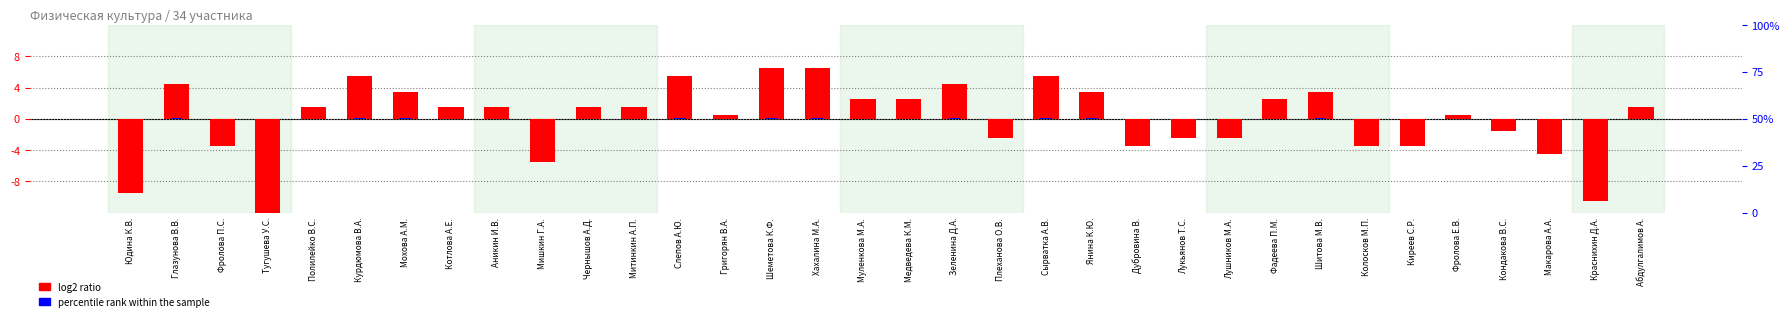

Which label corresponds to the largest value in the chart?

Шеметова К.Ф.